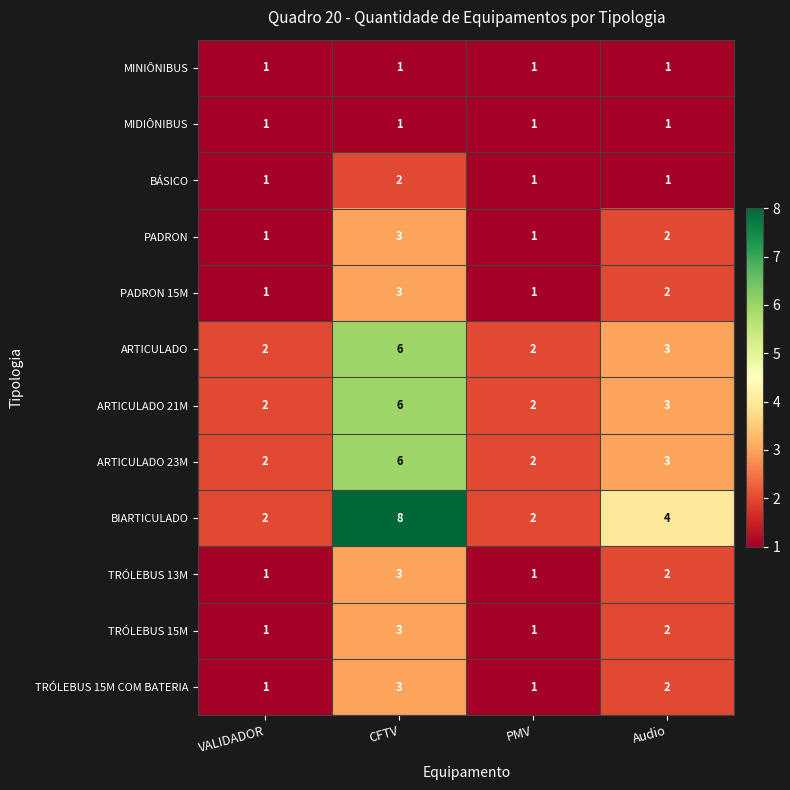

At which label does ARTICULADO 23M reach its peak?

CFTV